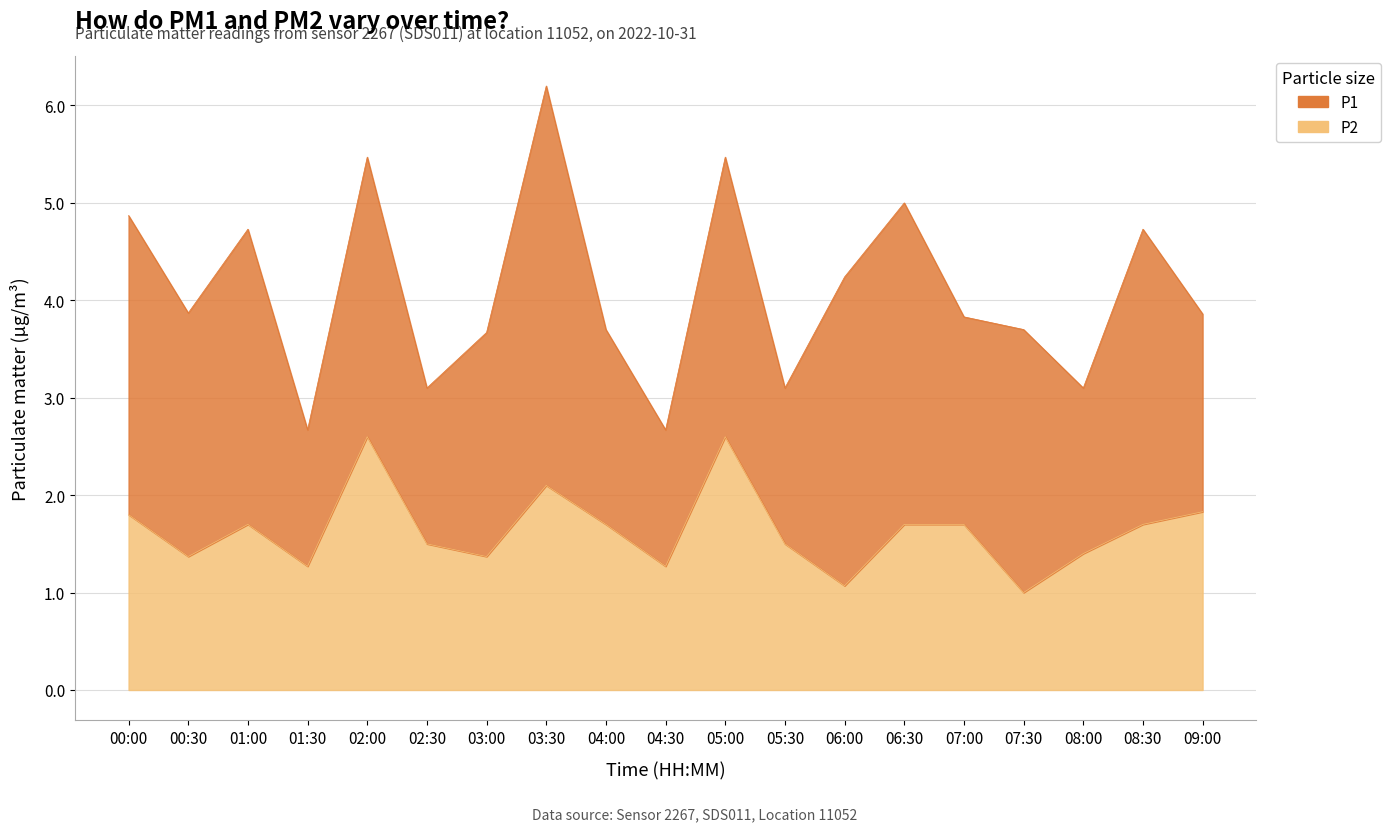

How many interior local valleys (lower than both neighbors) does the data have?

6